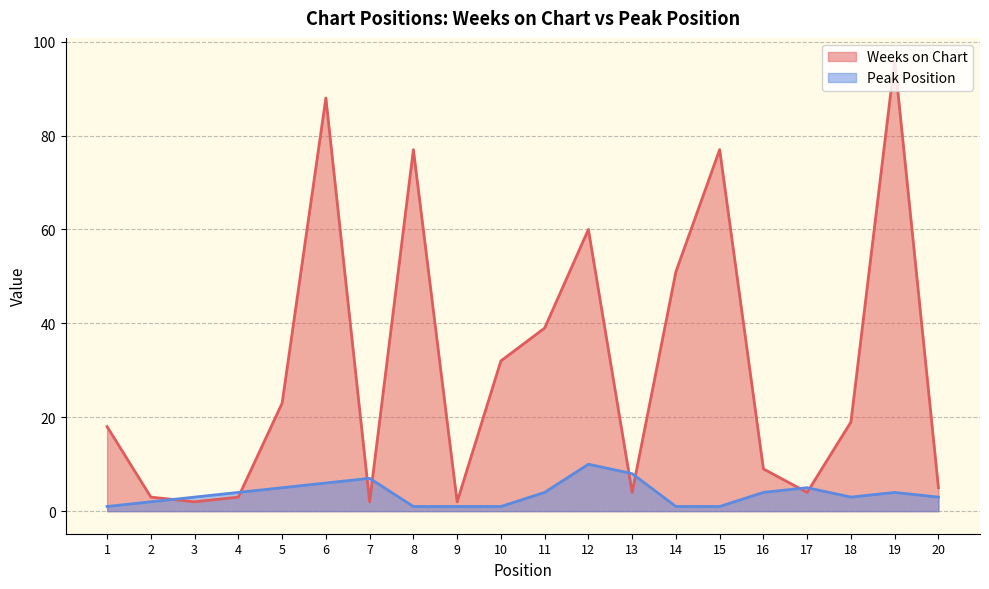

At how many categories does at least one series exceed 33?

7